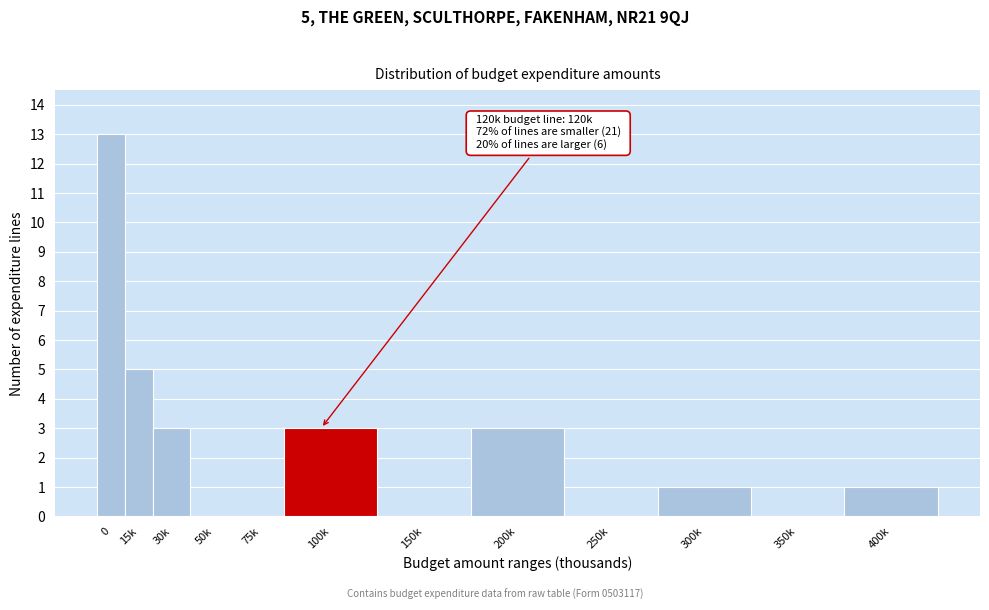

Reading right to left, list all the values displayed in this chart.

400k=1	350k=0	300k=1	250k=0	200k=3	150k=0	100k=3	75k=0	50k=0	30k=3	15k=5	0=13